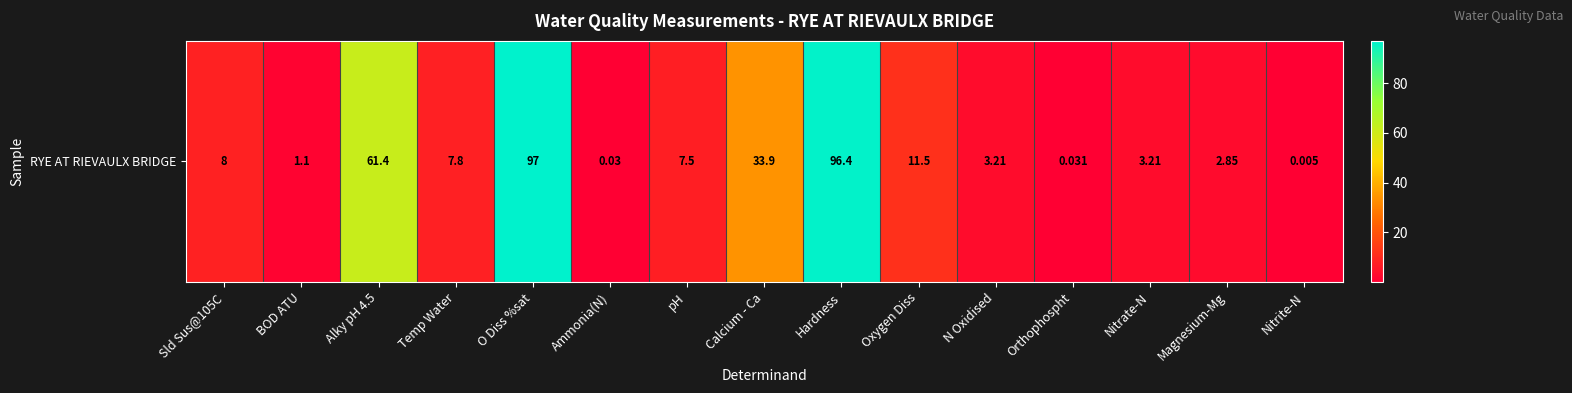

List the labels in order of value, smallest first.

Nitrite-N, Ammonia(N), Orthophospht, BOD ATU, Magnesium-Mg, N Oxidised, Nitrate-N, pH, Temp Water, Sld Sus@105C, Oxygen Diss, Calcium - Ca, Alky pH 4.5, Hardness, O Diss %sat